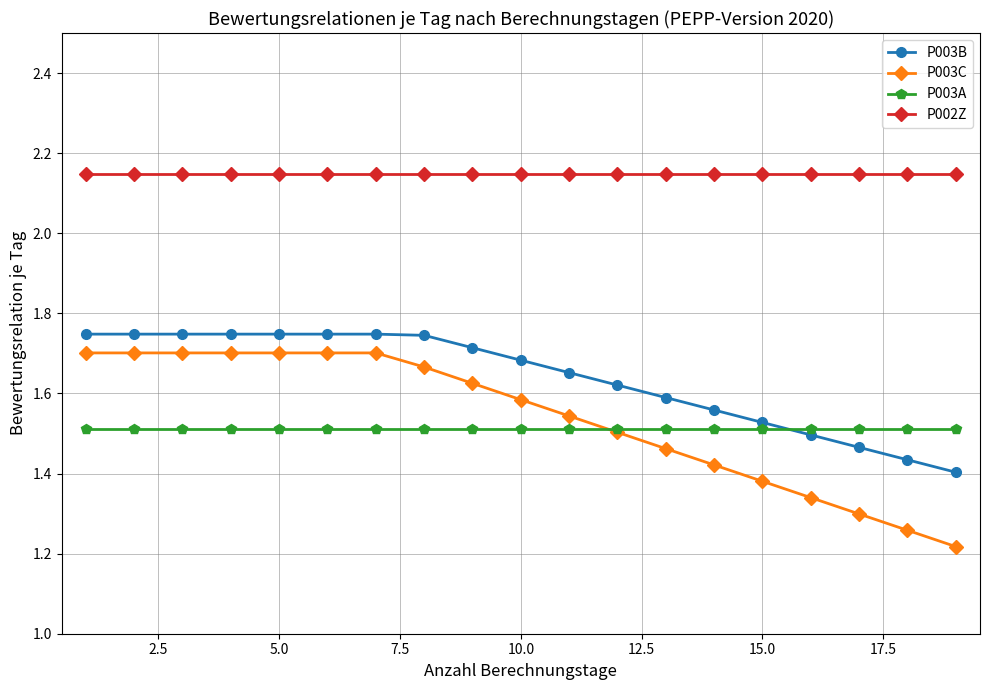

Which series ends up on top after the final intersection of P003B and P003A?

P003A